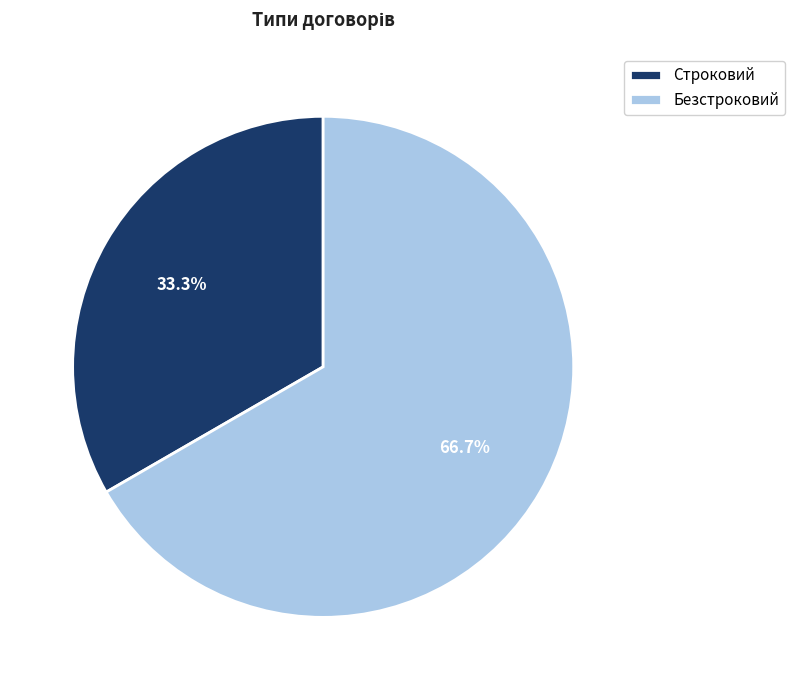

Combined, what portion of the pie is Строковий and Безстроковий?

100.0%